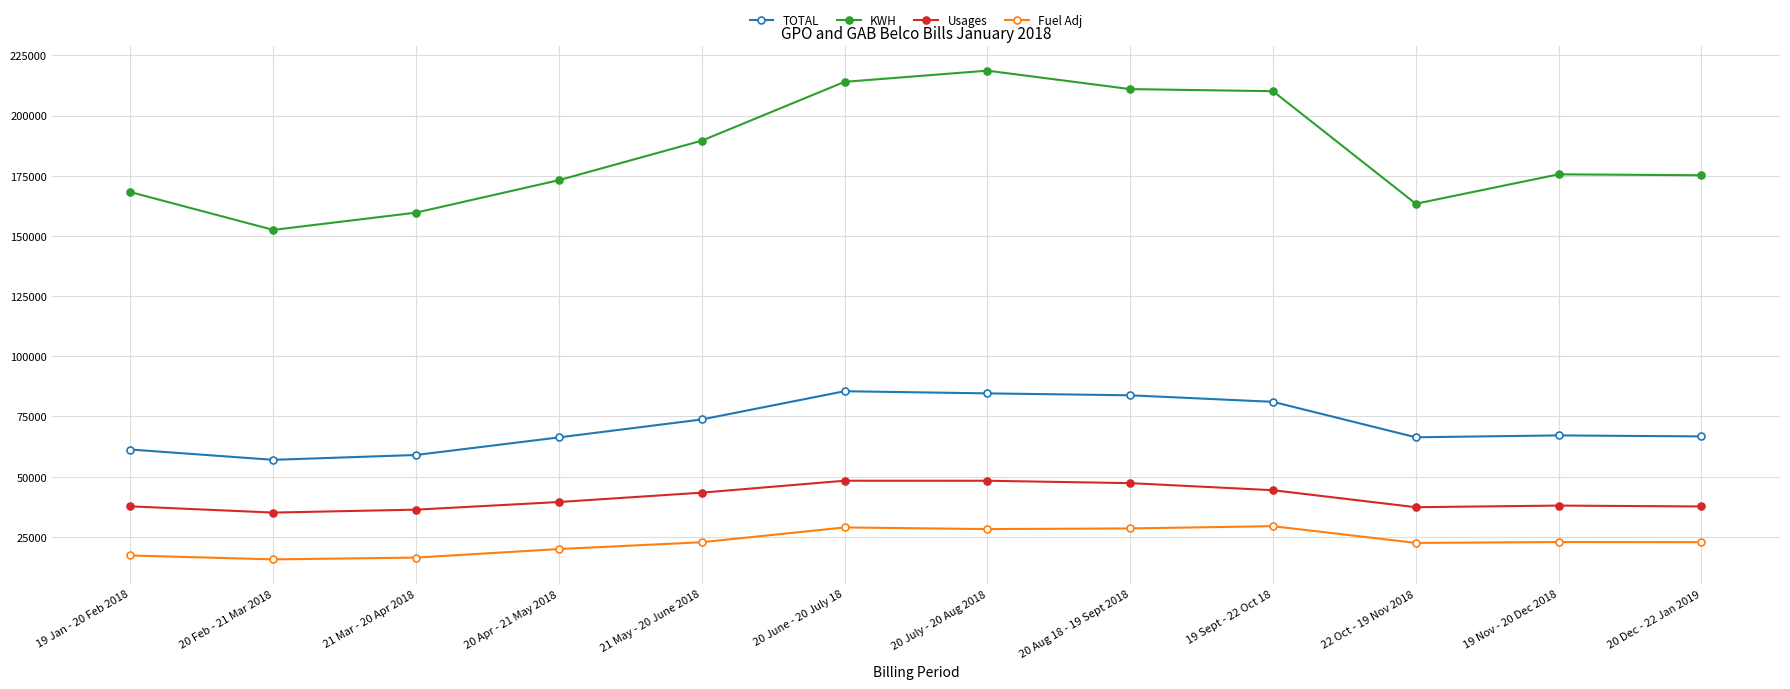

How many lines are shown in the chart?

4